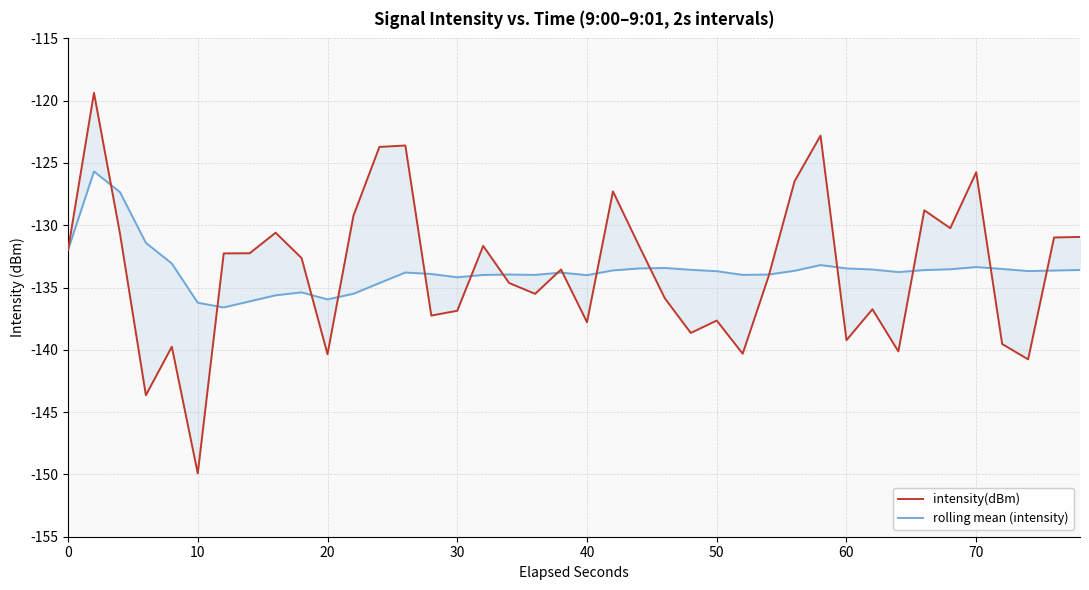

What is the sum of all rolling mean (intensity) values?

-5345.3